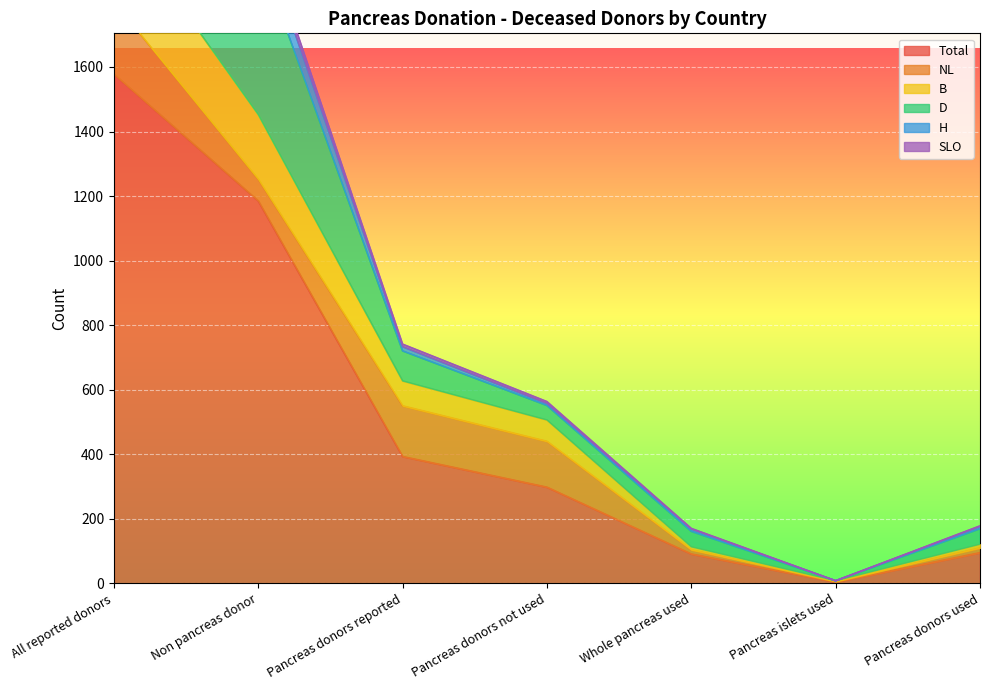

At which label is H closest to 1388?

Non pancreas donor